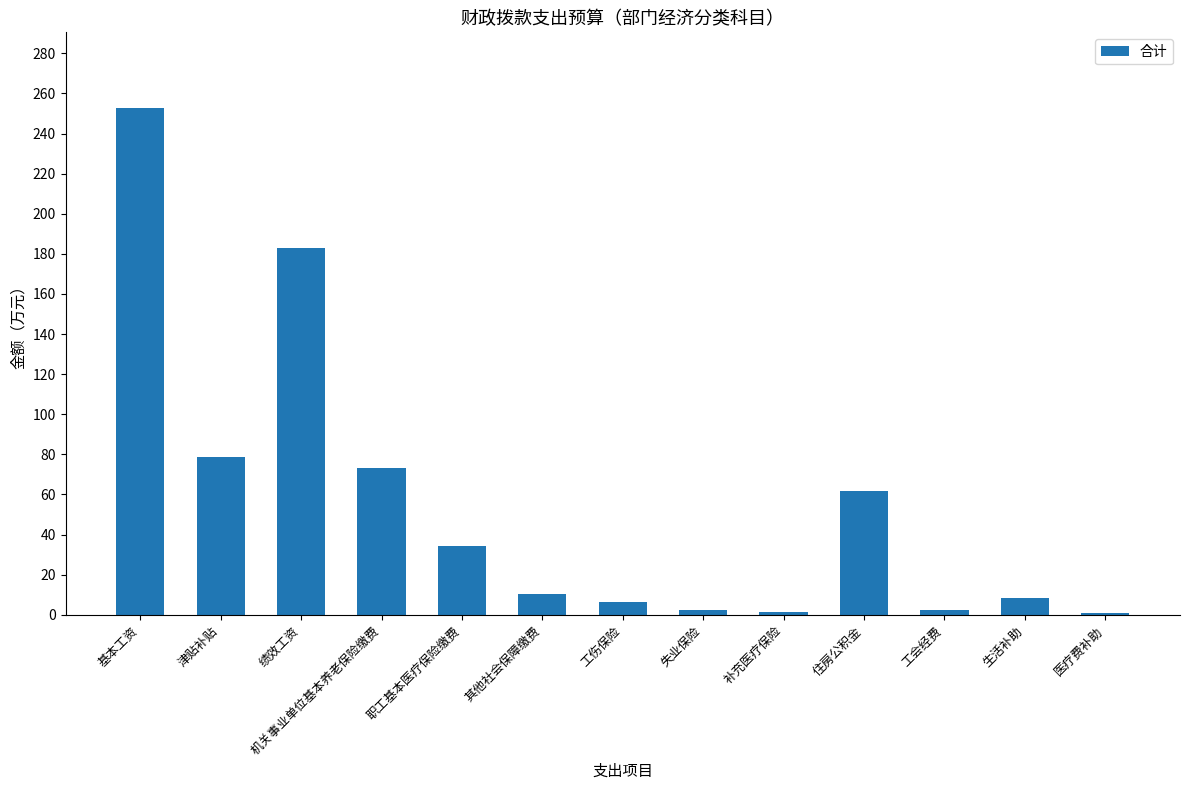

What is the sum of all values?

715.7